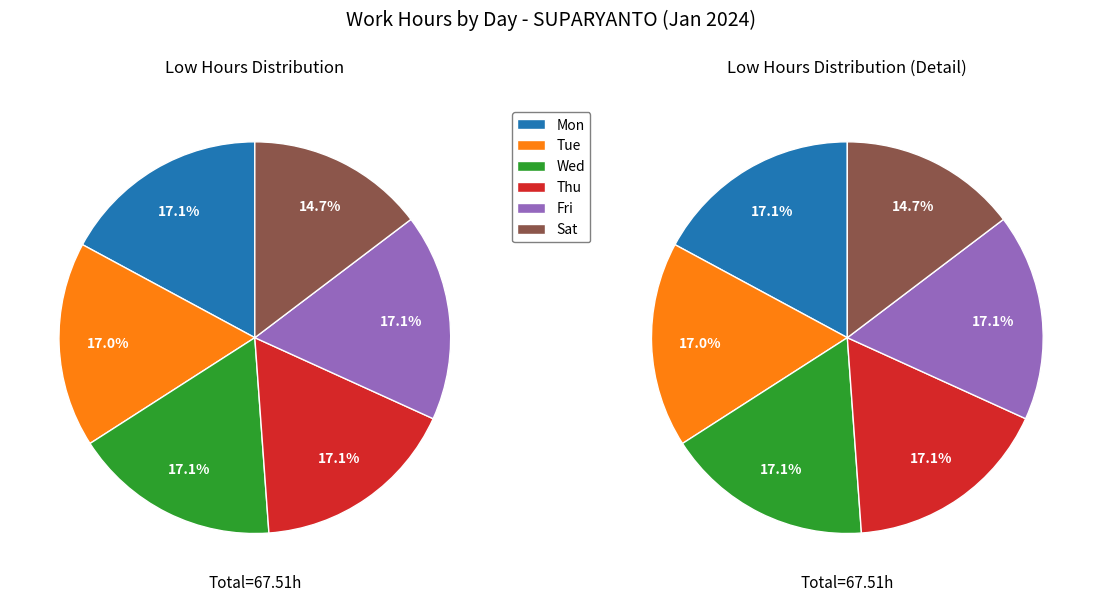

Which category has the biggest portion of the pie?

Mon